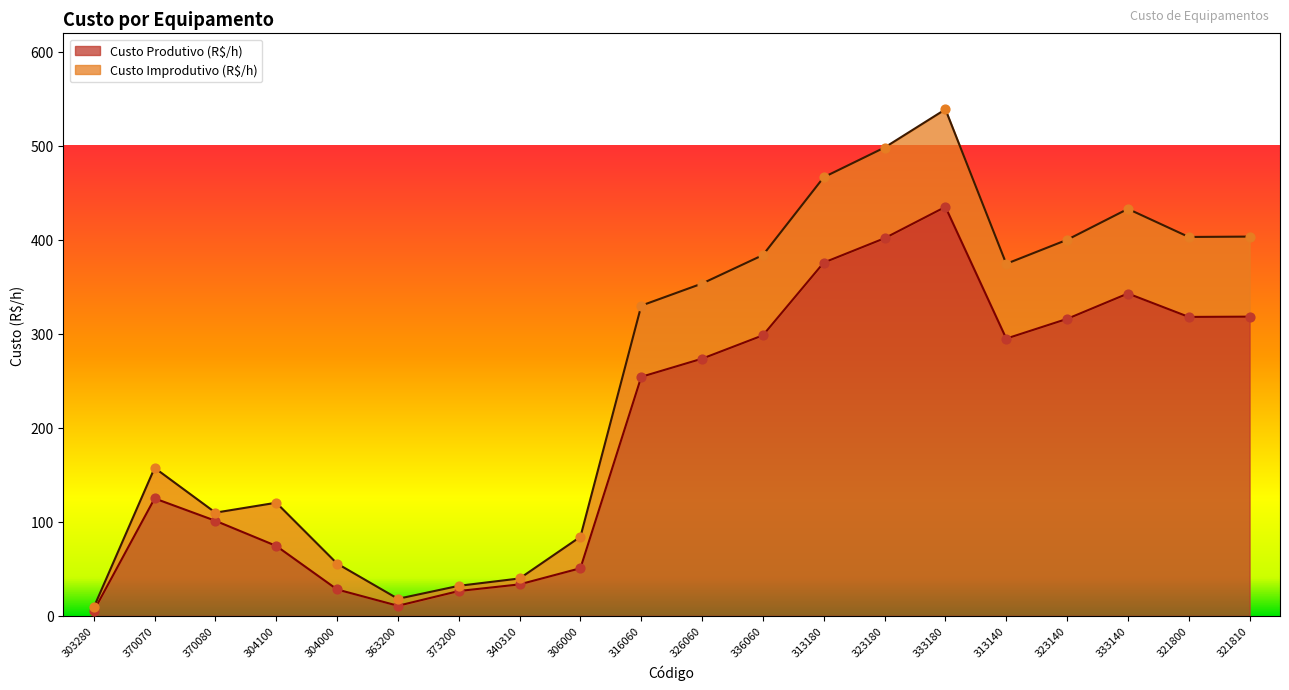

What is the ratio of the value at 321810 to the value at 321800?

1.0